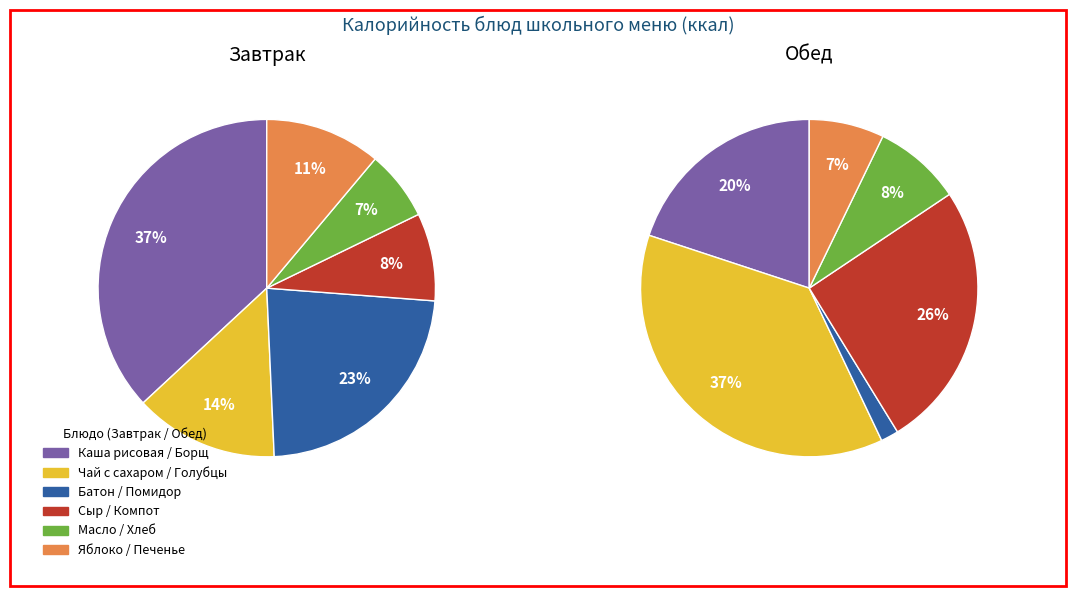

Does Яблоко / Хлеб+Печенье account for over 50% of the chart?

No